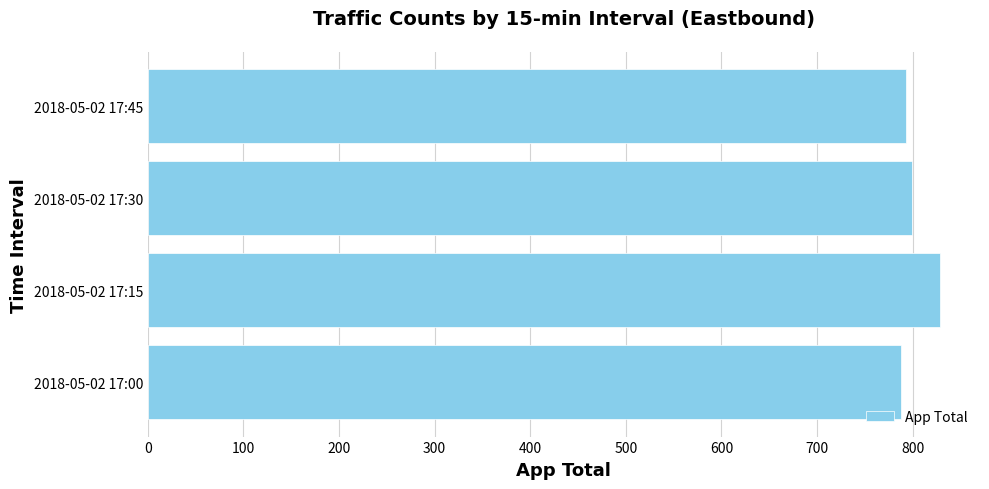

Between 2018-05-02 17:45 and 2018-05-02 17:15, which is larger?

2018-05-02 17:15